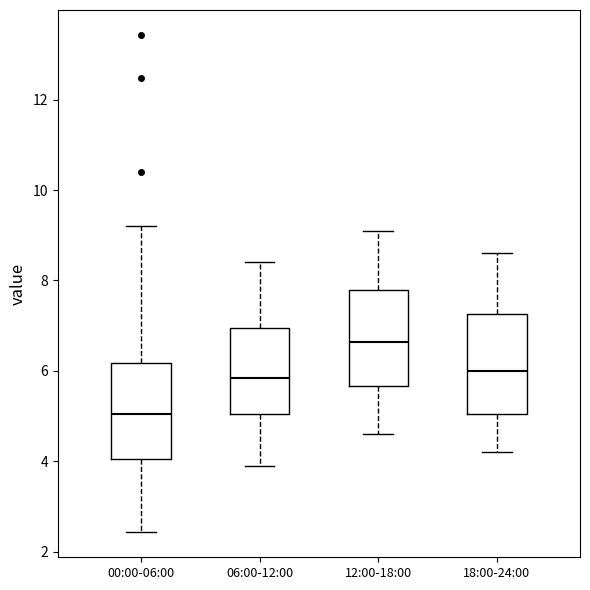

Reading left to right, transcribe this box plot: for each box, give where its median line is, the range the box spans, and where its two whiskers end, as read against the y-axis. The values are not printed on the chart, so give them approximately, as read against the axis.

00:00-06:00: median 5.0, box 4.0 to 6.2, whiskers 2.4 to 9.2
06:00-12:00: median 5.8, box 5.0 to 7.0, whiskers 4.0 to 8.4
12:00-18:00: median 6.6, box 5.6 to 7.8, whiskers 4.6 to 9.2
18:00-24:00: median 6.0, box 5.0 to 7.2, whiskers 4.2 to 8.6